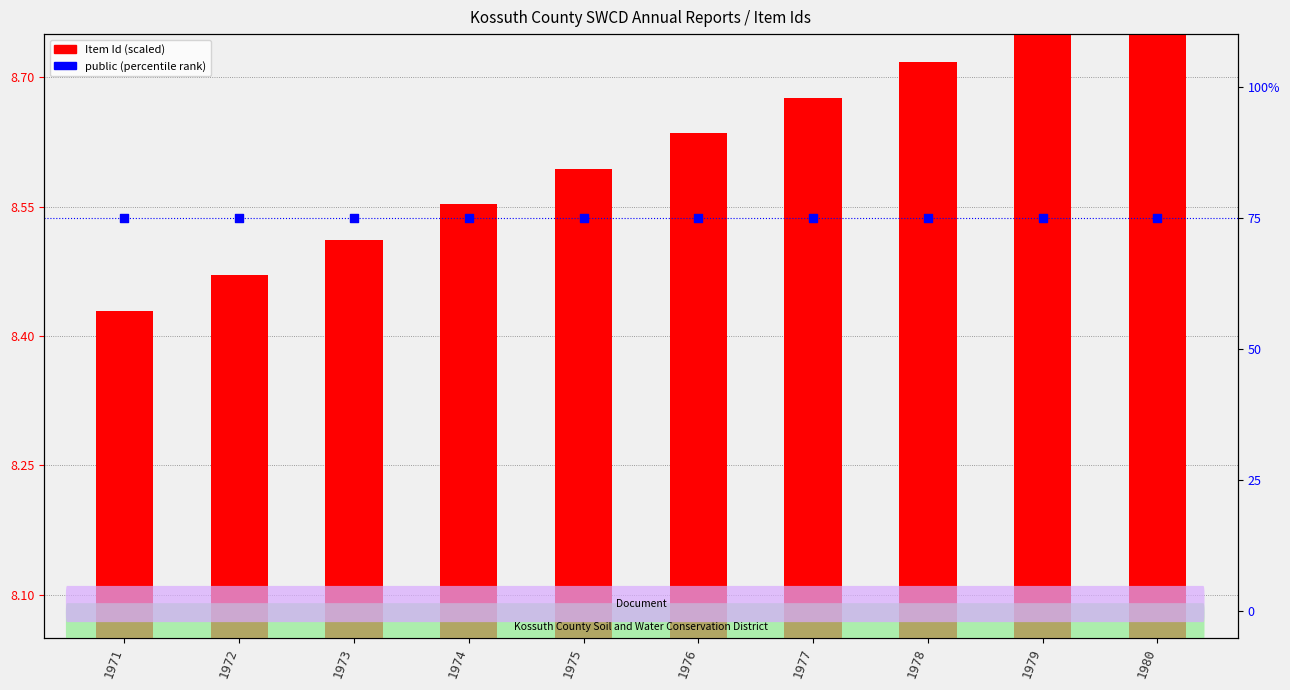

Which series has the largest total across all categories?

public (percentile rank)